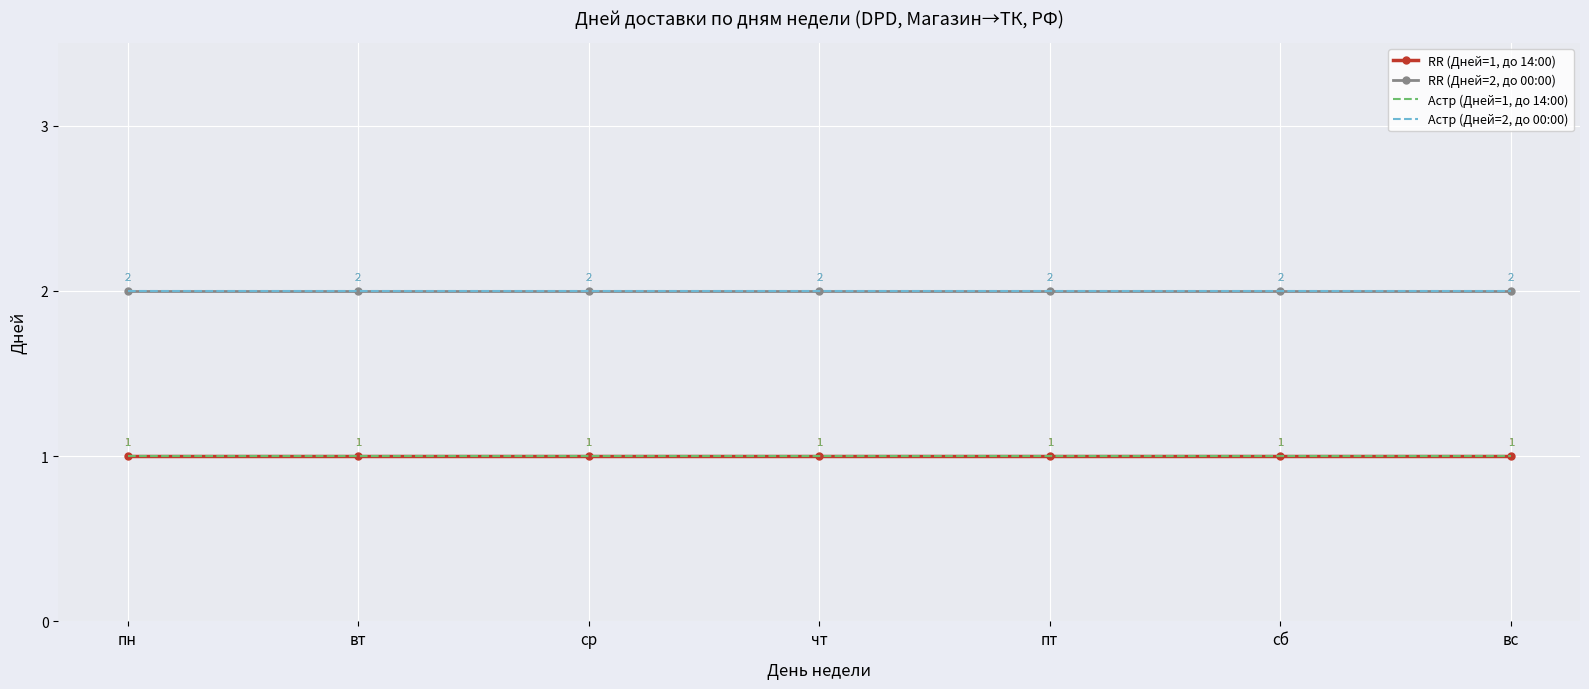

What is the total value across all series at ср?

6